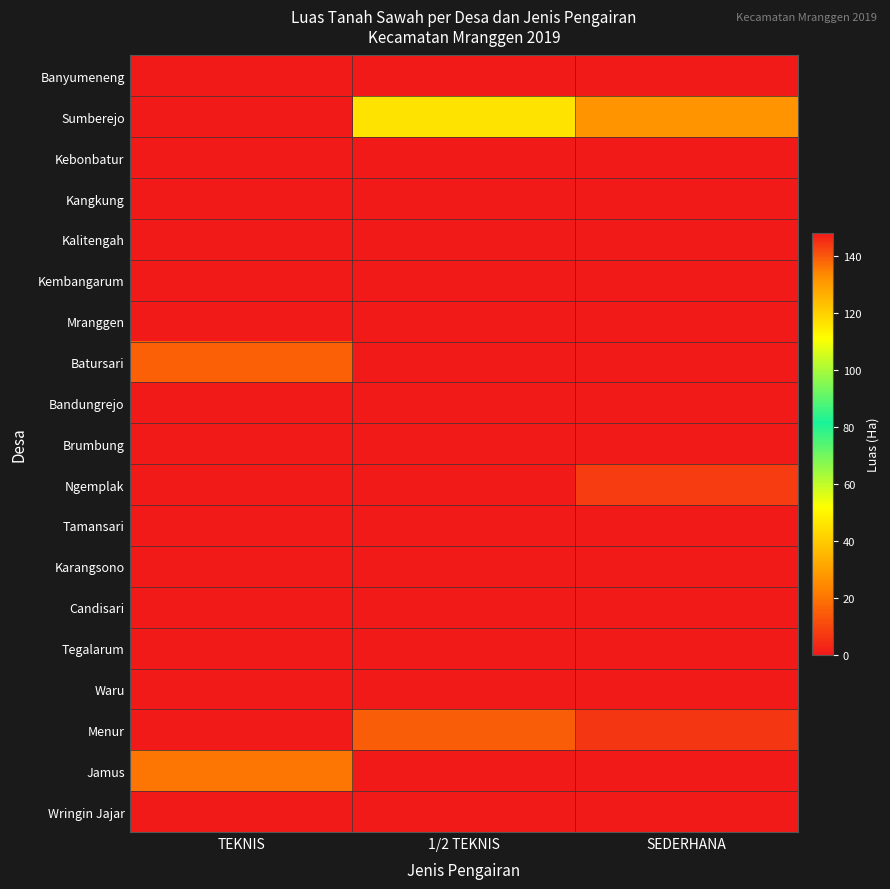

Reading left to right, transcribe all the data shown in this chart.

Banyumeneng: TEKNIS=0.0	1/2 TEKNIS=148.2	SEDERHANA=0.0
Sumberejo: TEKNIS=0.0	1/2 TEKNIS=45.6	SEDERHANA=27.0
Kebonbatur: TEKNIS=0.0	1/2 TEKNIS=0.0	SEDERHANA=0.0
Kangkung: TEKNIS=0.0	1/2 TEKNIS=0.0	SEDERHANA=0.0
Kalitengah: TEKNIS=0.0	1/2 TEKNIS=0.0	SEDERHANA=0.0
Kembangarum: TEKNIS=0.0	1/2 TEKNIS=0.0	SEDERHANA=0.0
Mranggen: TEKNIS=0.0	1/2 TEKNIS=0.0	SEDERHANA=0.0
Batursari: TEKNIS=15.6	1/2 TEKNIS=0.0	SEDERHANA=0.0
Bandungrejo: TEKNIS=0.0	1/2 TEKNIS=0.0	SEDERHANA=0.0
Brumbung: TEKNIS=0.0	1/2 TEKNIS=0.0	SEDERHANA=0.0
Ngemplak: TEKNIS=0.0	1/2 TEKNIS=0.0	SEDERHANA=7.7
Tamansari: TEKNIS=0.0	1/2 TEKNIS=0.0	SEDERHANA=0.0
Karangsono: TEKNIS=0.0	1/2 TEKNIS=0.0	SEDERHANA=0.0
Candisari: TEKNIS=0.0	1/2 TEKNIS=0.0	SEDERHANA=0.0
Tegalarum: TEKNIS=0.0	1/2 TEKNIS=0.0	SEDERHANA=0.0
Waru: TEKNIS=0.0	1/2 TEKNIS=0.0	SEDERHANA=0.0
Menur: TEKNIS=0.0	1/2 TEKNIS=15.0	SEDERHANA=6.5
Jamus: TEKNIS=20.0	1/2 TEKNIS=0.0	SEDERHANA=0.0
Wringin Jajar: TEKNIS=0.0	1/2 TEKNIS=0.0	SEDERHANA=0.0